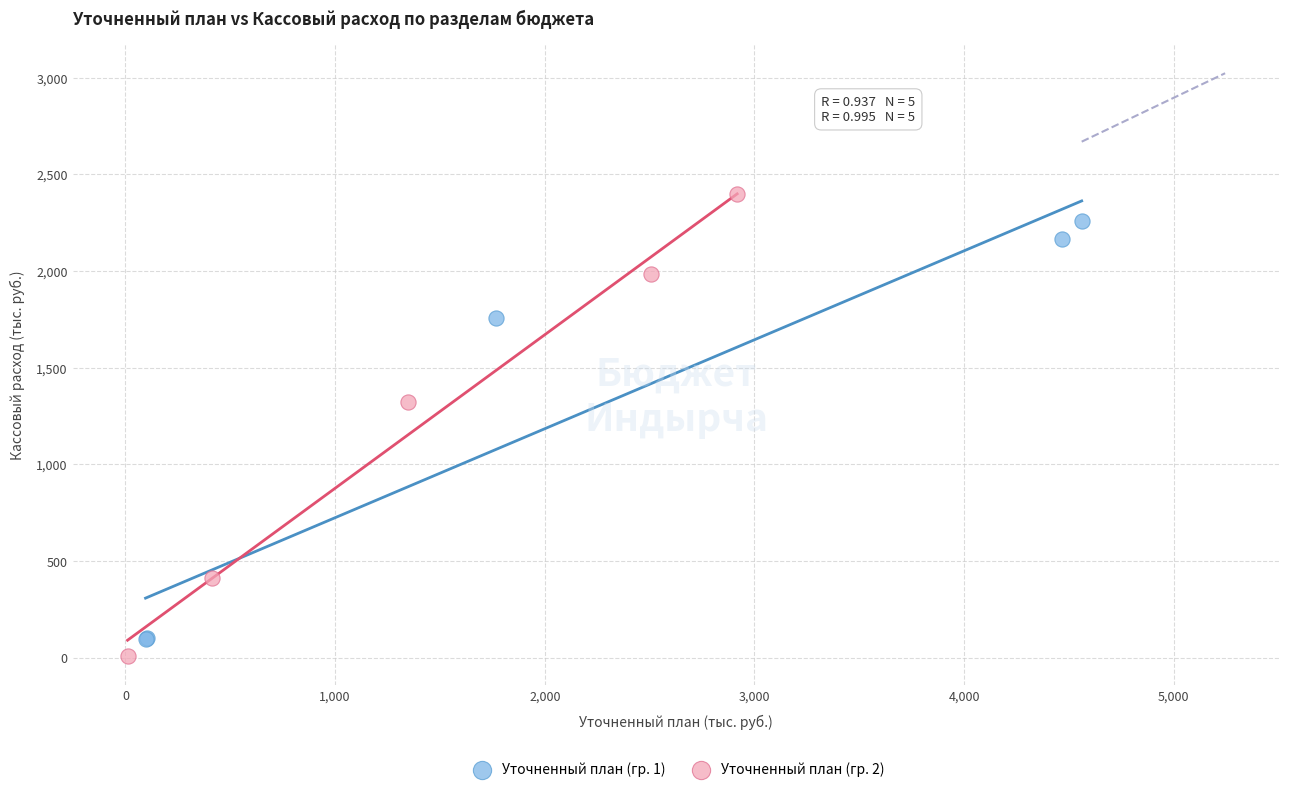

Which series reaches the minimum Y coordinate?

Уточненный план (гр. 2)